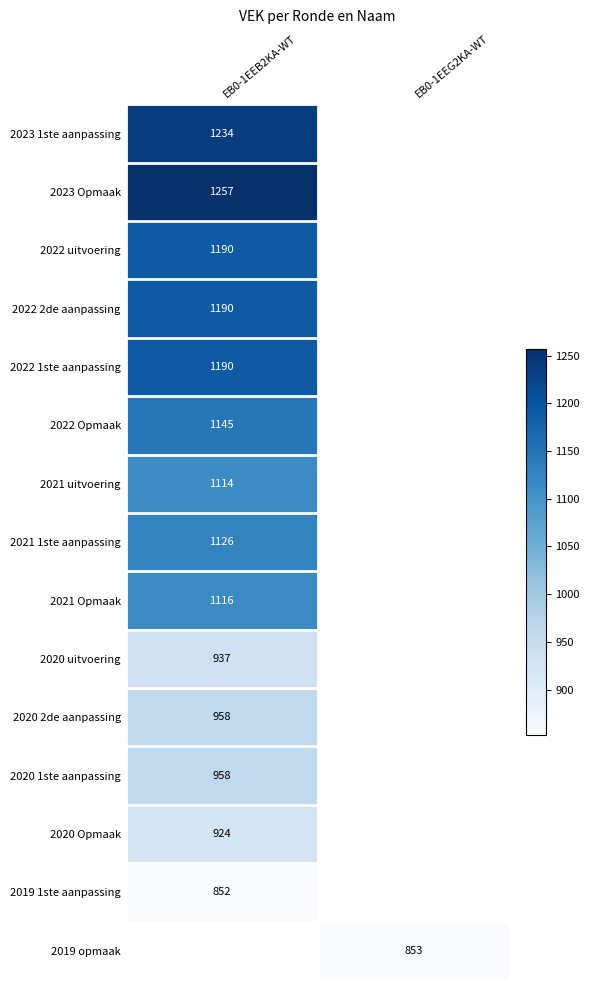

Which category has the lowest value across all series?

EB0-1EEB2KA-WT